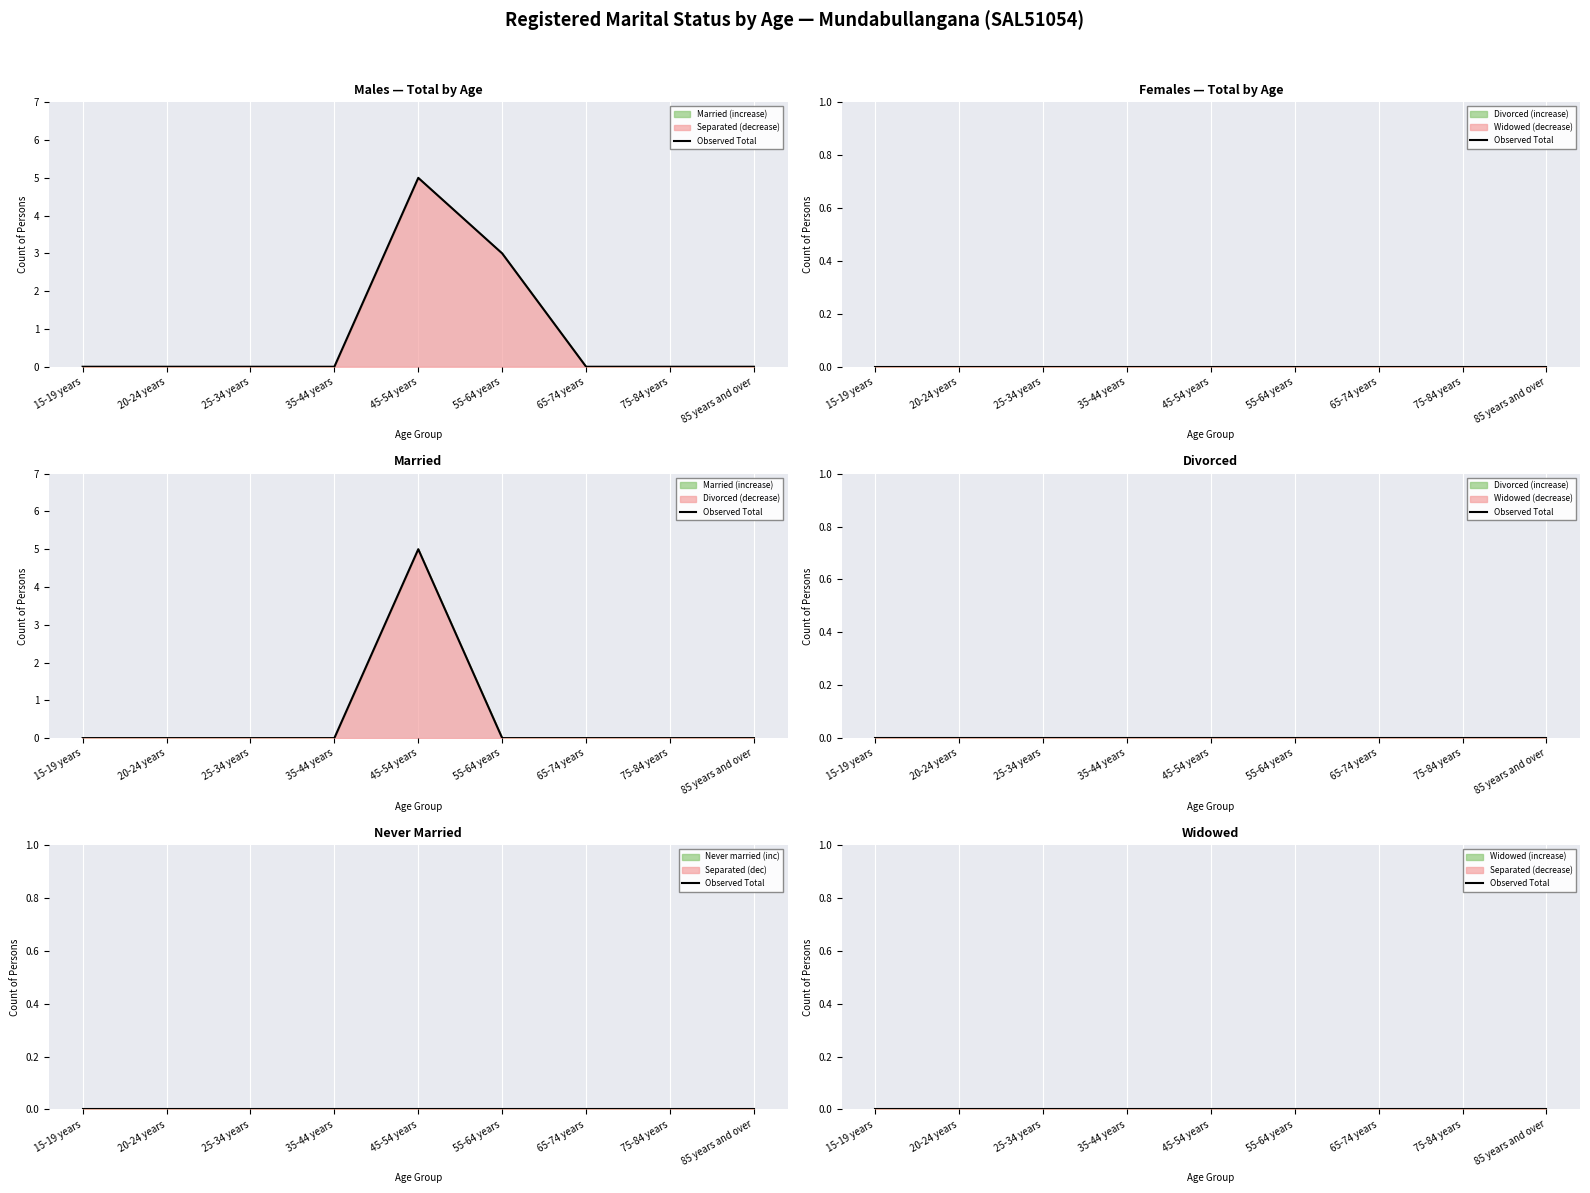

Does the chart display data point markers on the line(s)?

No